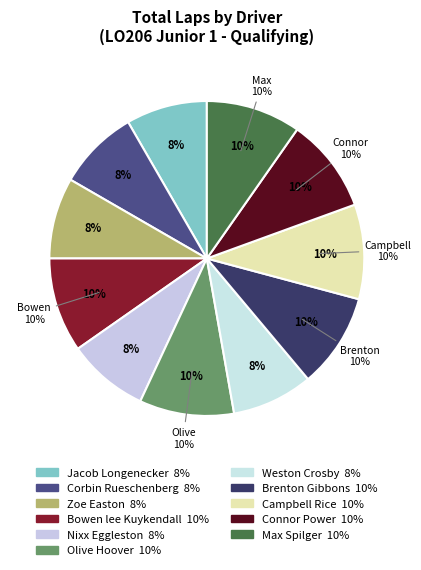

Rank the categories by value from highest to lowest.

Bowen lee Kuykendall, Olive Hoover, Brenton Gibbons, Campbell Rice, Connor Power, Max Spilger, Jacob Longenecker, Corbin Rueschenberg, Zoe Easton, Nixx Eggleston, Weston Crosby